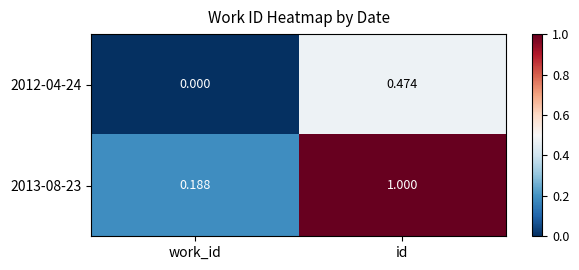

Rank the series at work_id from highest to lowest value.

2013-08-23, 2012-04-24